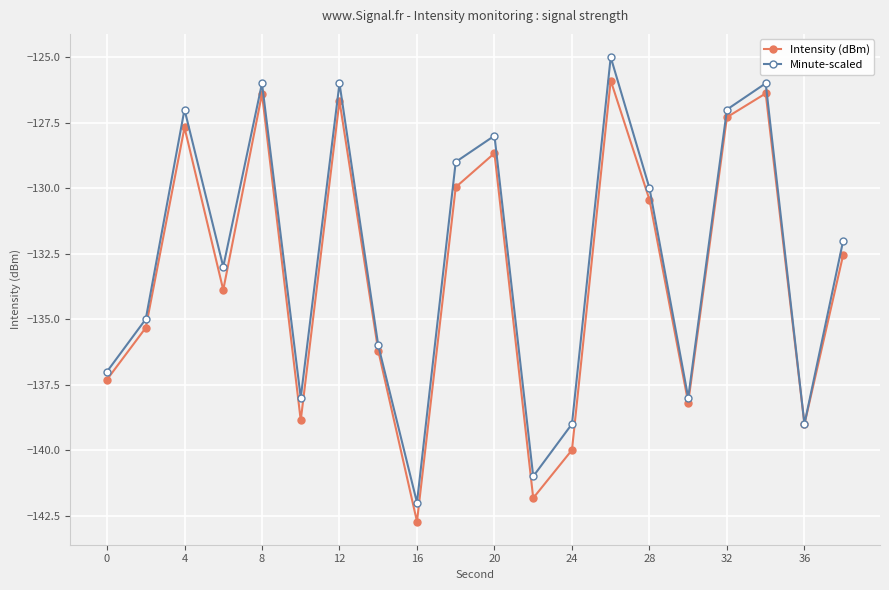

In Minute-scaled, how many points are higher than both neighbors (excluding endpoints)?

6